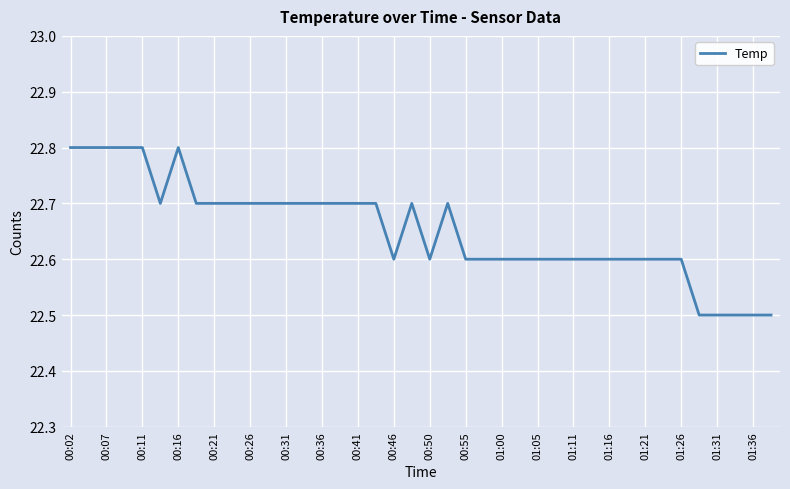

What is the difference between the maximum and minimum values?

0.3